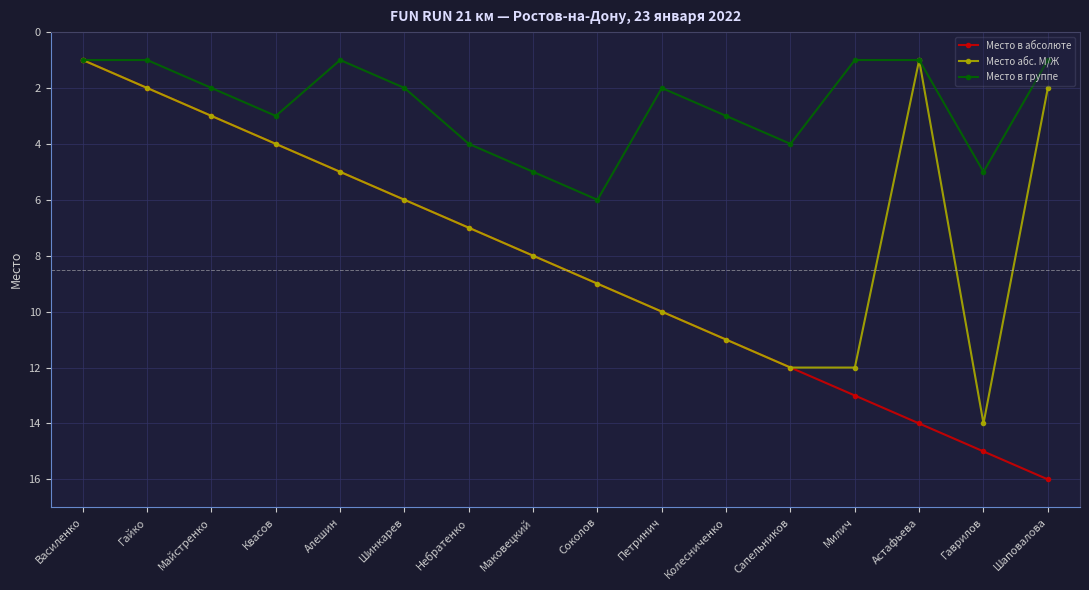

Which series has the largest total across all categories?

Место в абсолюте